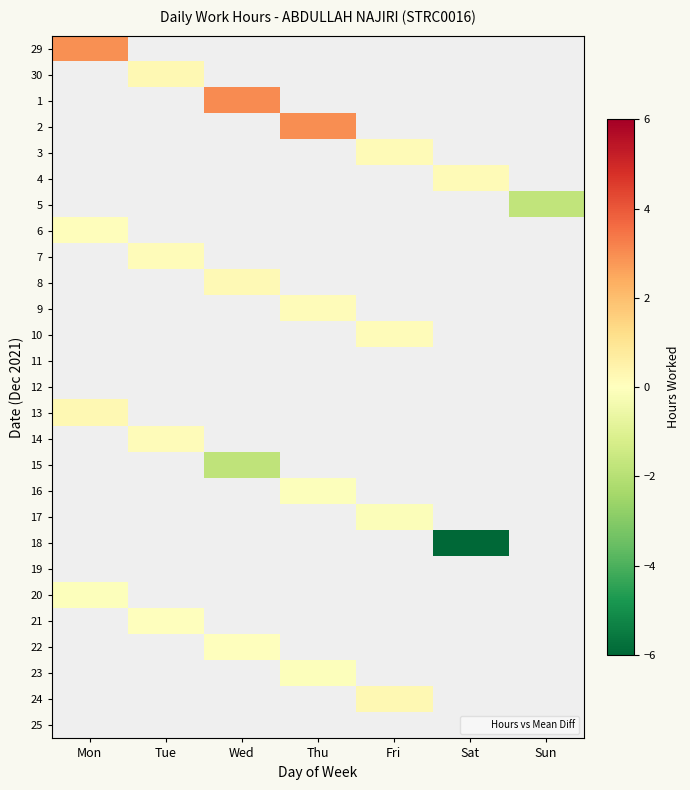

How many series are shown in this chart?

27